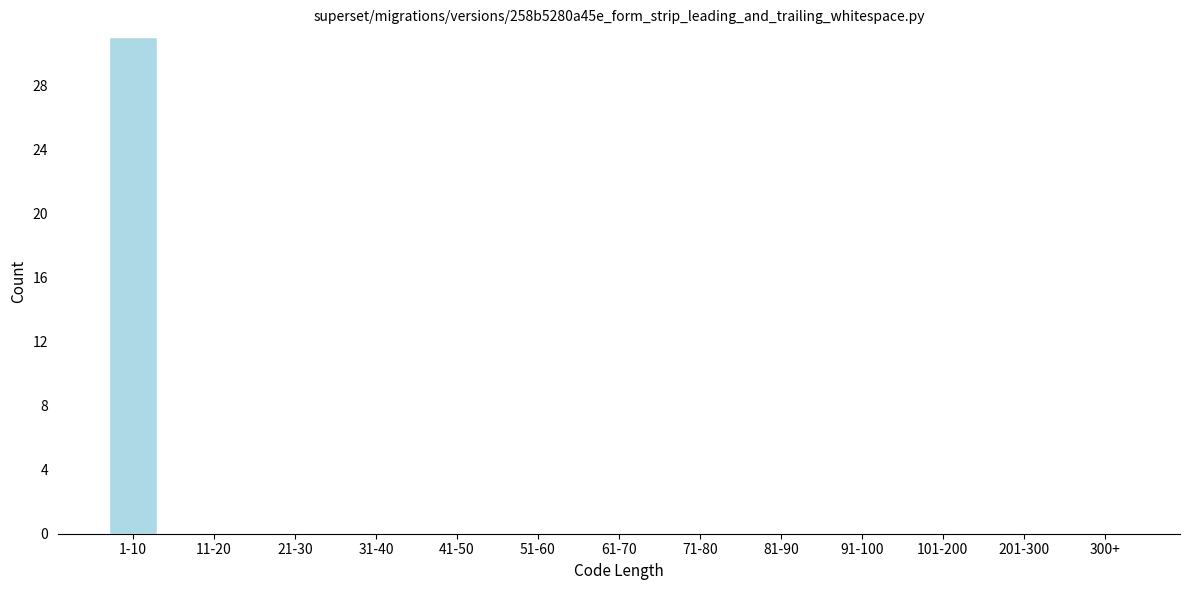

Reading left to right, list all the values displayed in this chart.

1-10=31	11-20=0	21-30=0	31-40=0	41-50=0	51-60=0	61-70=0	71-80=0	81-90=0	91-100=0	101-200=0	201-300=0	300+=0